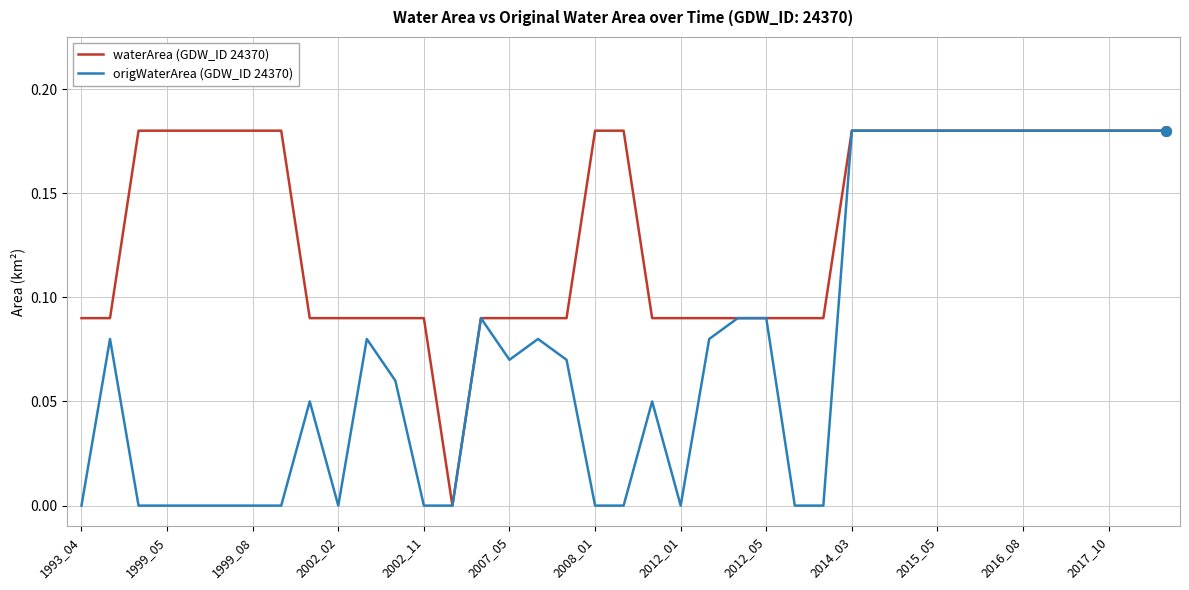

Which series has the largest total across all categories?

waterArea (GDW_ID 24370)